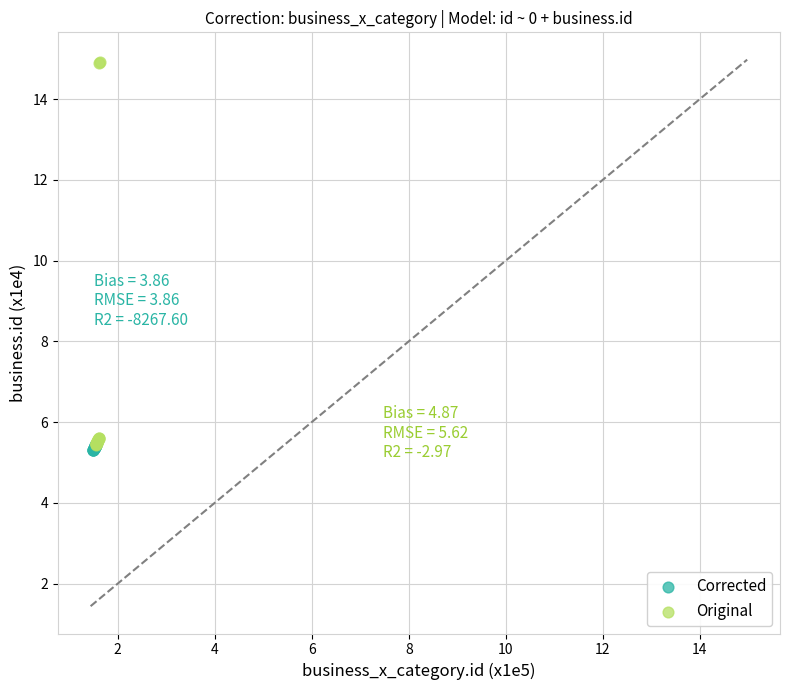

What are all the series names shown in the legend?

Corrected, Original